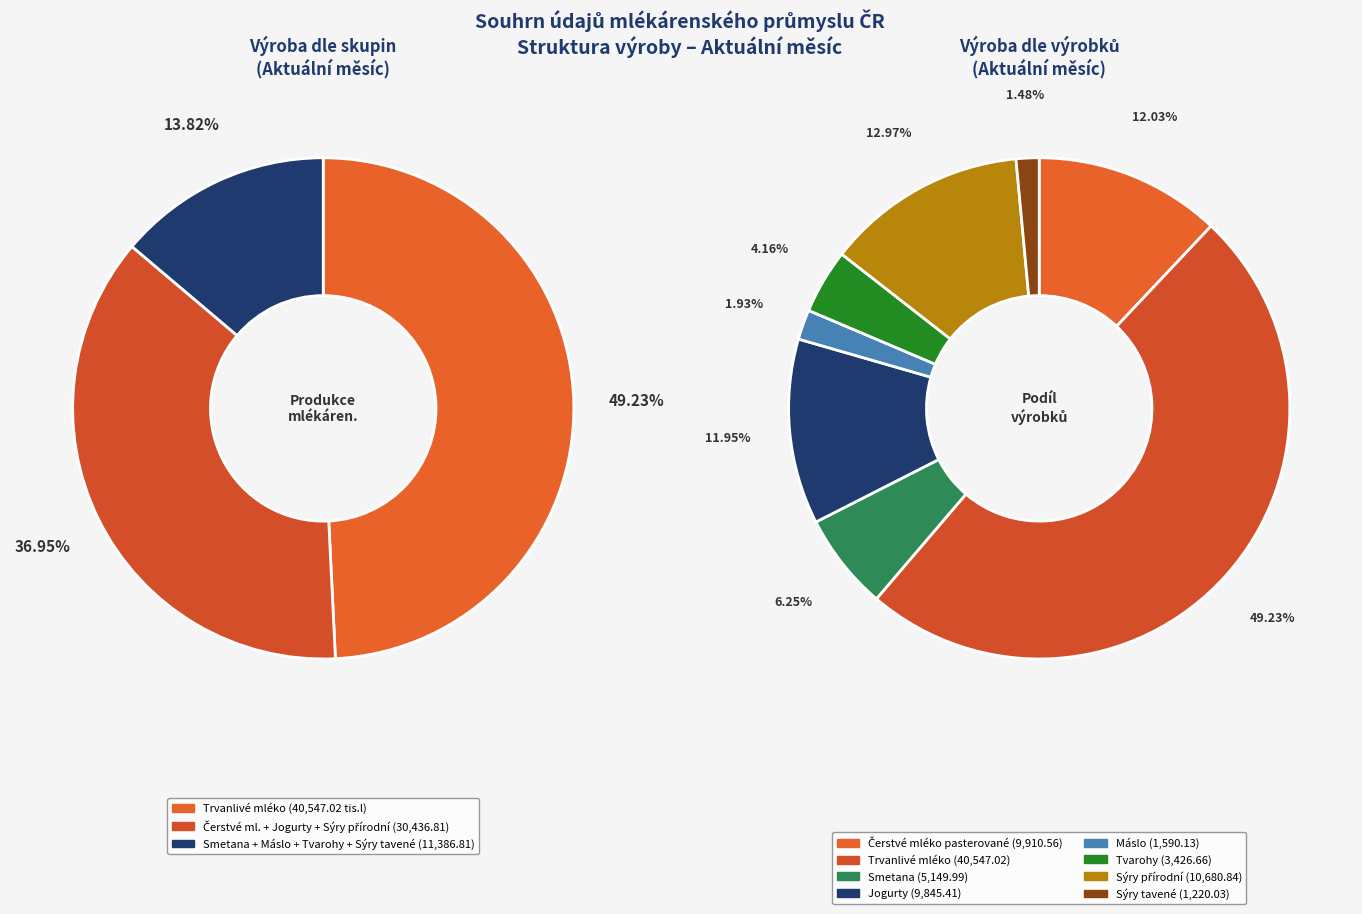

What percentage is the Trvanlivé mléko slice, to the nearest percent?

49%